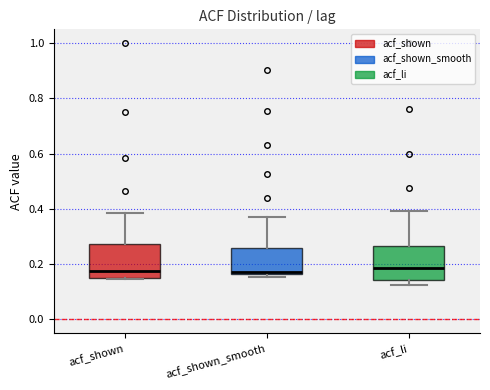

Where is the lower edge of the box for acf_li on the y-axis? The values are not printed on the chart, so give them approximately, as read against the axis.

0.14